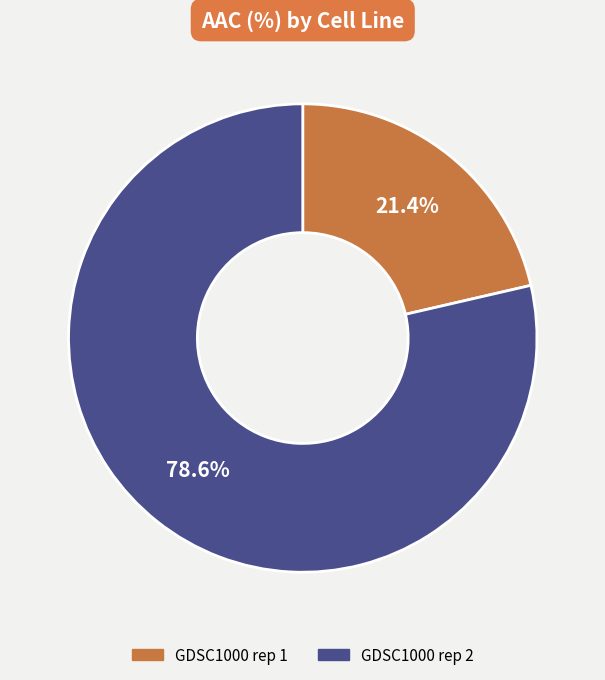

Is it true that GDSC1000 rep 2 is 84% of the pie?

False